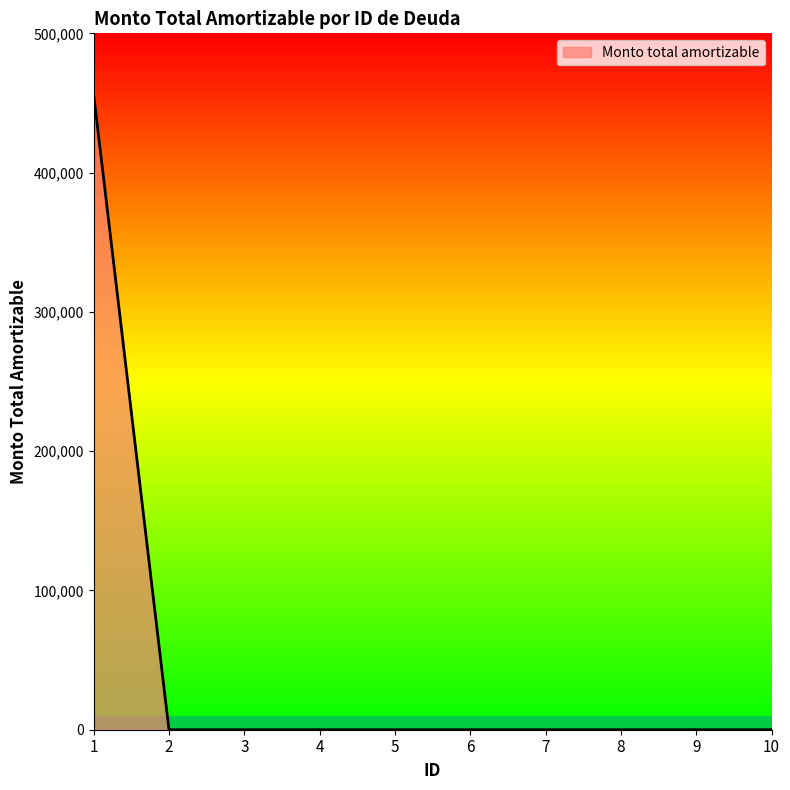

What is the greatest value displayed?

456217.0